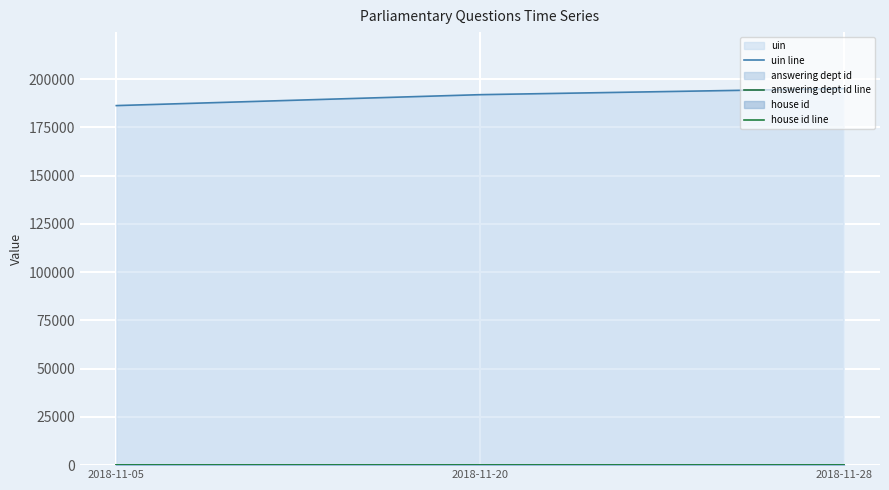

What is the sum of the house id line values at 2018-11-28 and 2018-11-05?

2